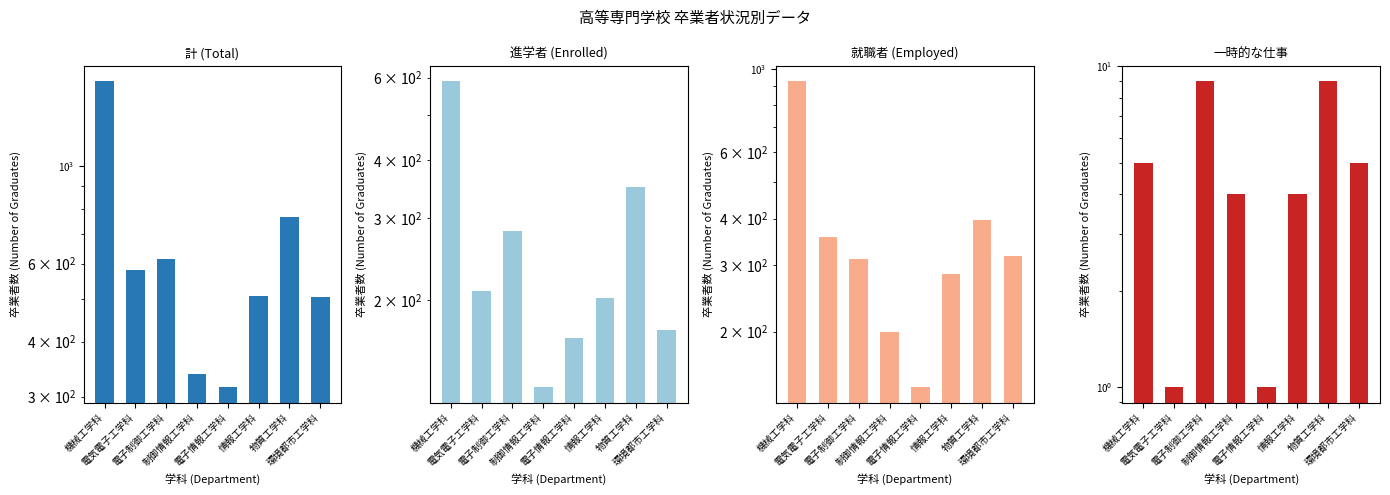

What are all the series names shown in the legend?

計 (Total), 進学者 (Enrolled), 就職者 (Employed), 一時的な仕事